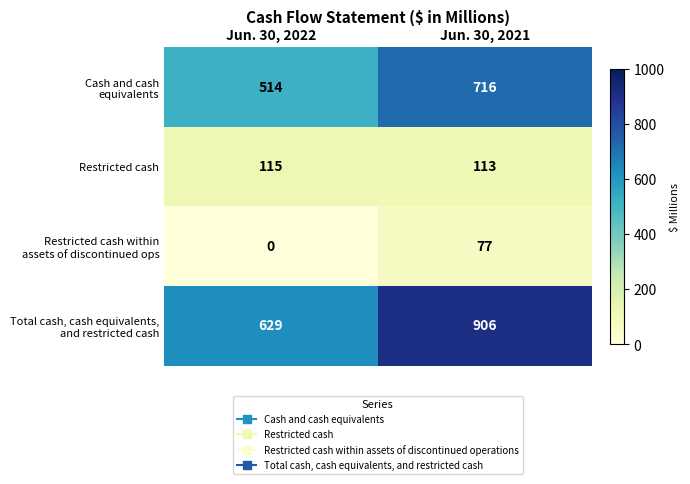

The Restricted cash series shows 115 at Jun. 30, 2022. True or false?

True